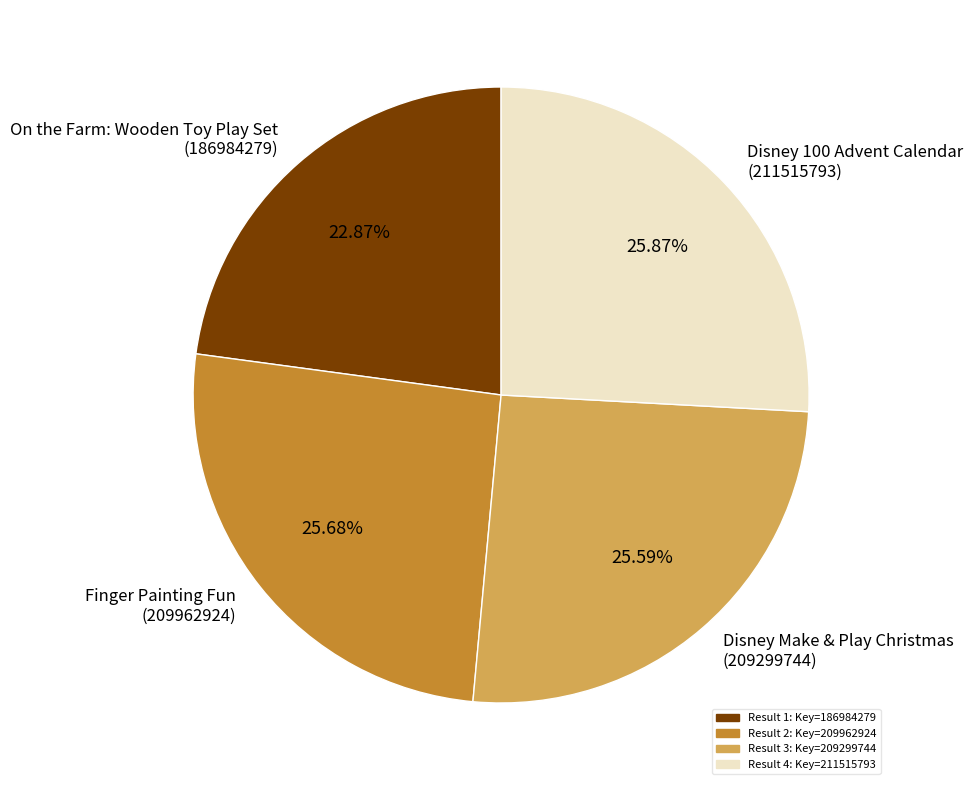

Which category has the smallest portion of the pie?

On the Farm: Wooden Toy Play Set (186984279)